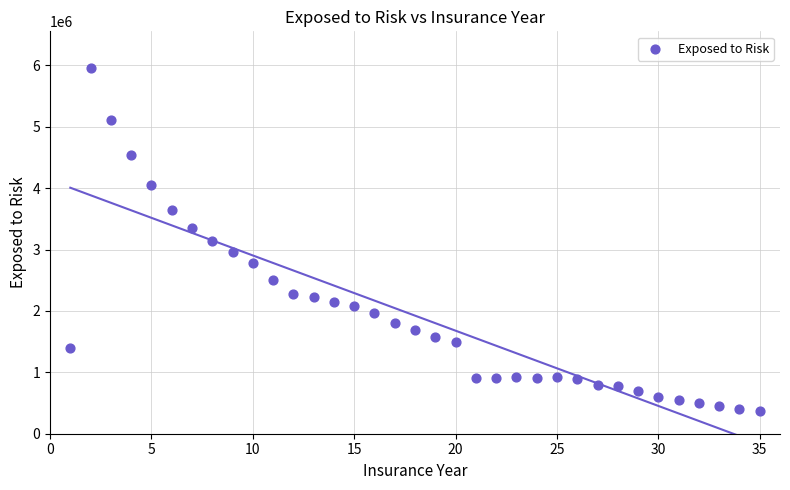

What is the range of Y values (max minus min)?

5589000